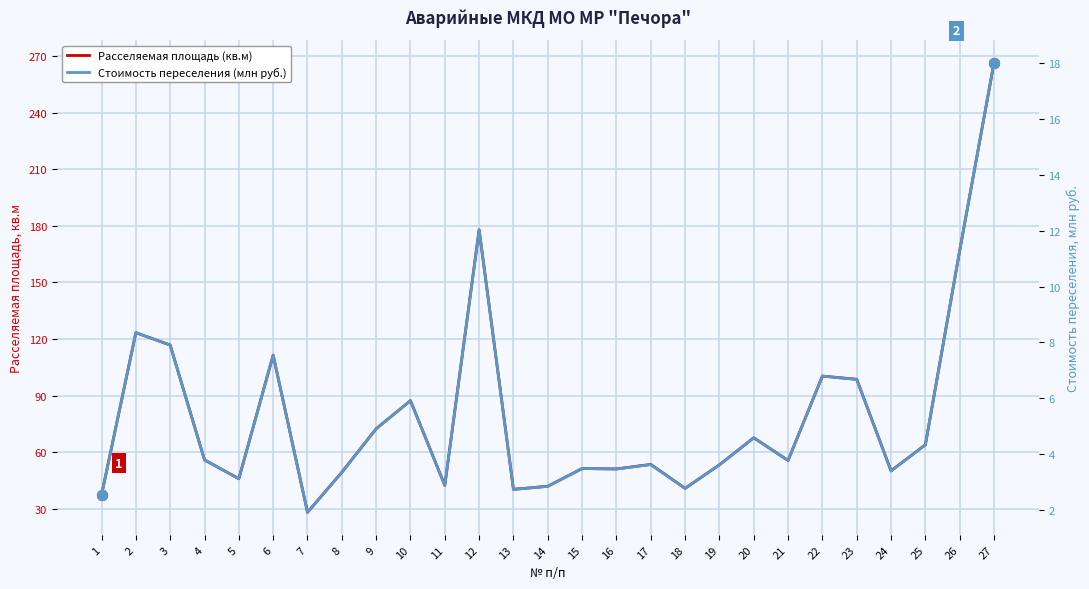

At how many categories does at least one series exceed 207?

1